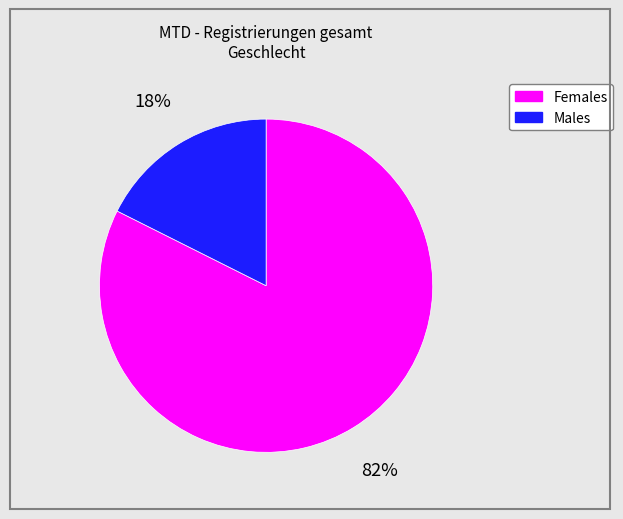

Count the number of slices in the pie.

2